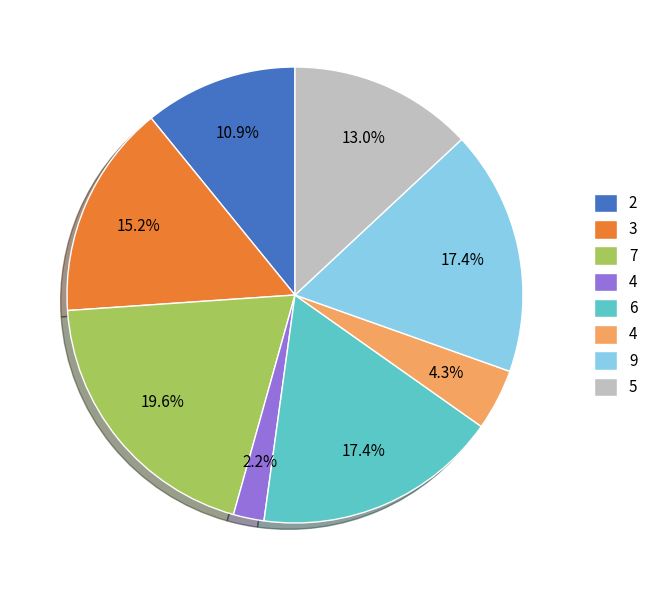

Is there any slice that represents more than half of the pie?

No